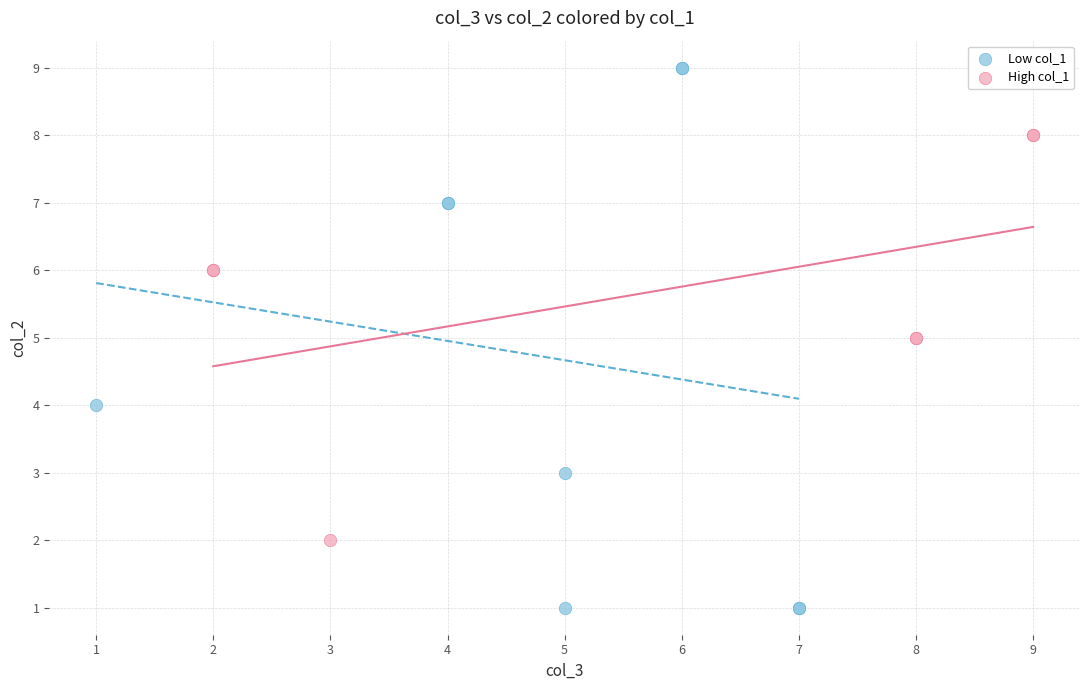

Which series contains the lowest Y value?

Low col_1